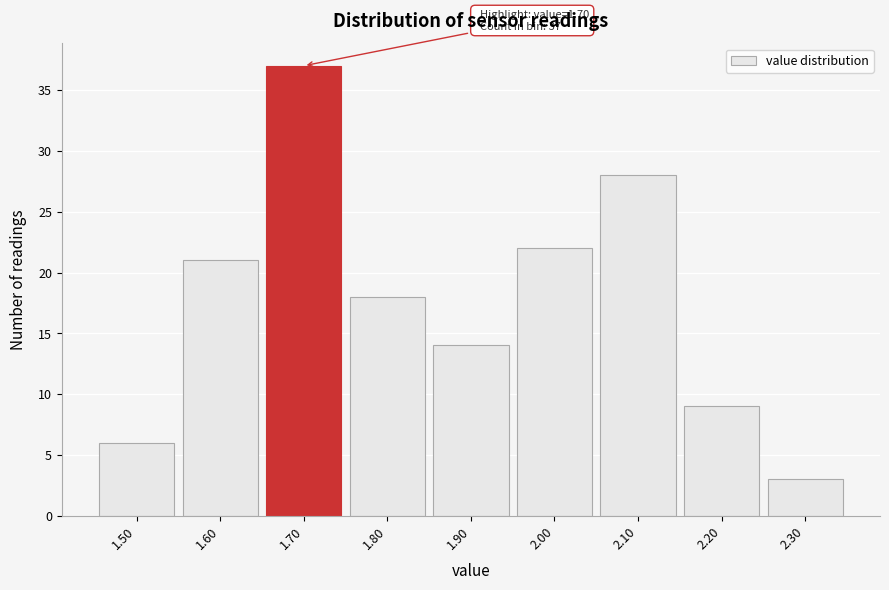

Reading left to right, what are all the values shown in this chart?

6	21	37	18	14	22	28	9	3